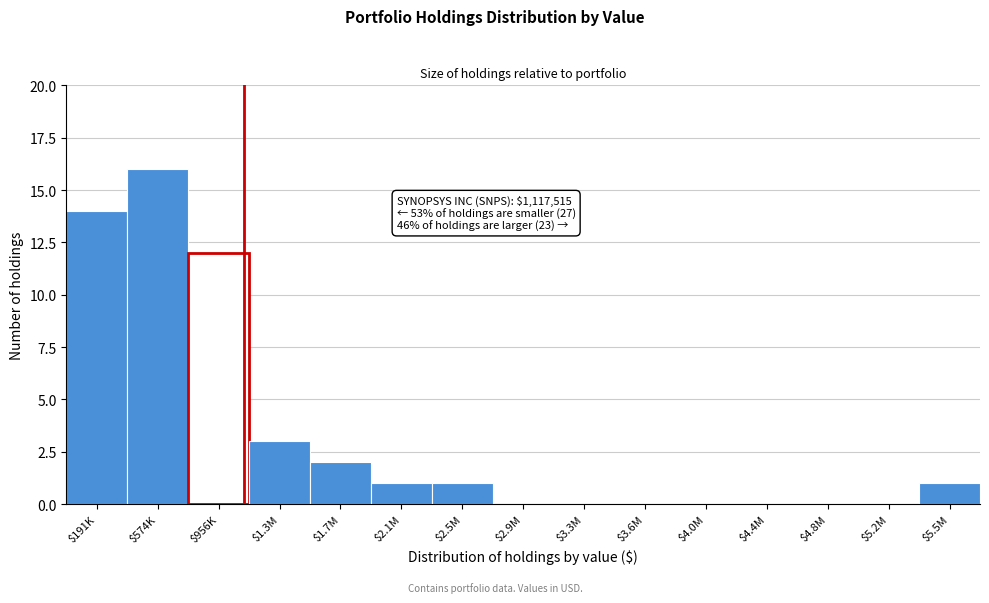

What is the maximum value shown in the chart?

16